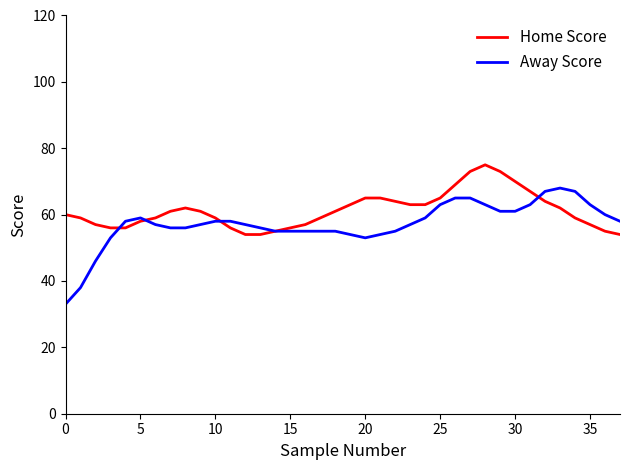

Reading left to right, transcribe all the data shown in this chart.

Home Score: 60	59	57	56	56	58	59	61	62	61	59	56	54	54	55	56	57	59	61	63	65	65	64	63	63	65	69	73	75	73	70	67	64	62	59	57	55	54
Away Score: 33	38	46	53	58	59	57	56	56	57	58	58	57	56	55	55	55	55	55	54	53	54	55	57	59	63	65	65	63	61	61	63	67	68	67	63	60	58